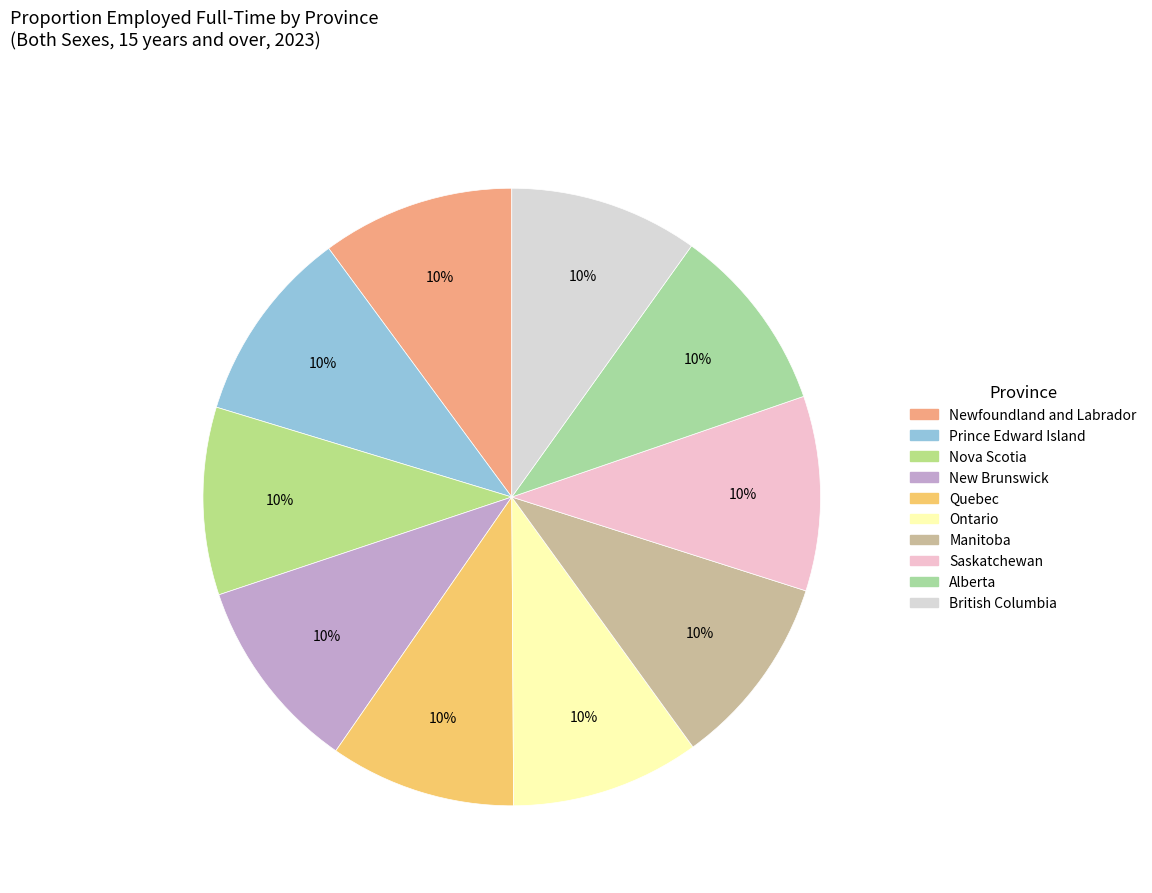

How many slices are in this pie chart?

10